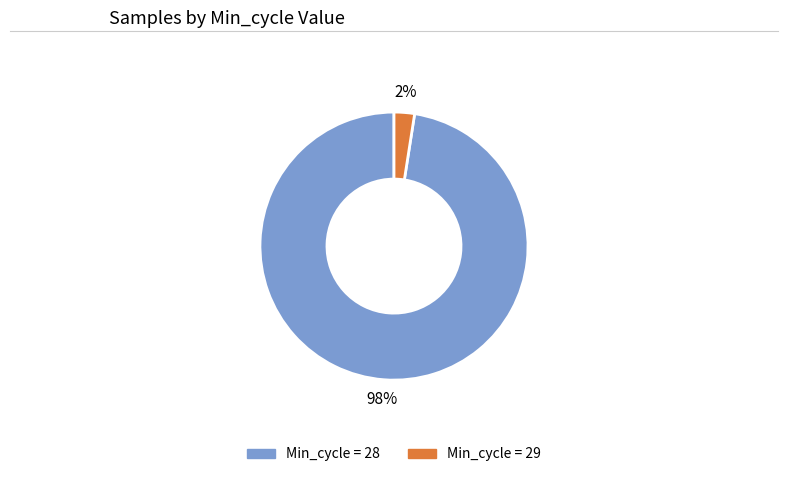

How many segments does this pie chart have?

2